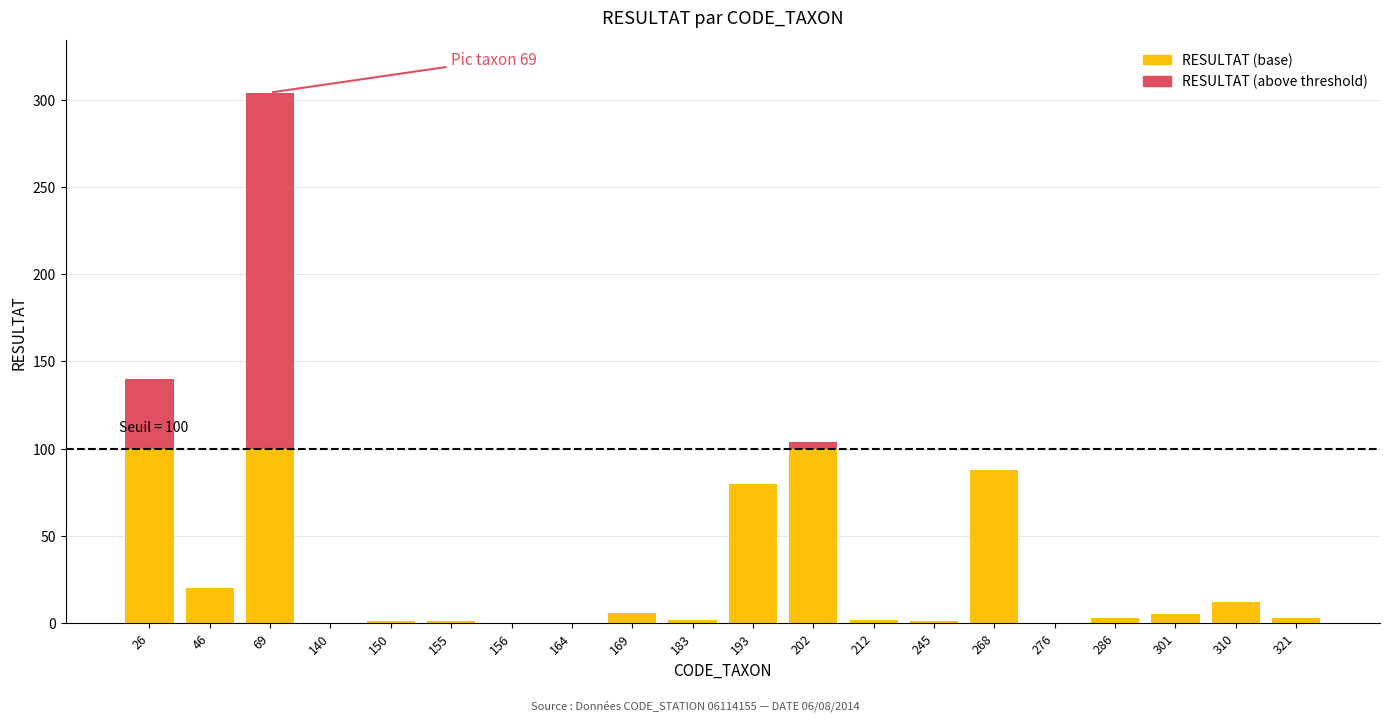

At which category is the sum across all series the highest?

69